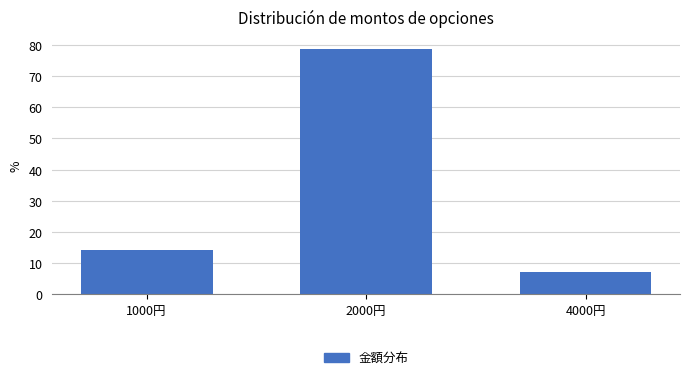

Reading right to left, list all the values displayed in this chart.

4000円=7.1	2000円=78.6	1000円=14.3